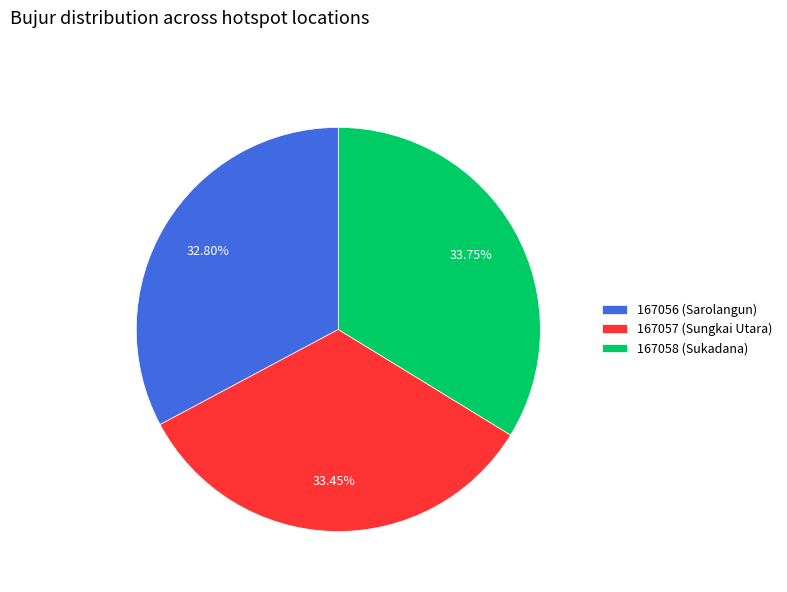

Combined, what portion of the pie is 167057 (Sungkai Utara) and 167058 (Sukadana)?

67.2%